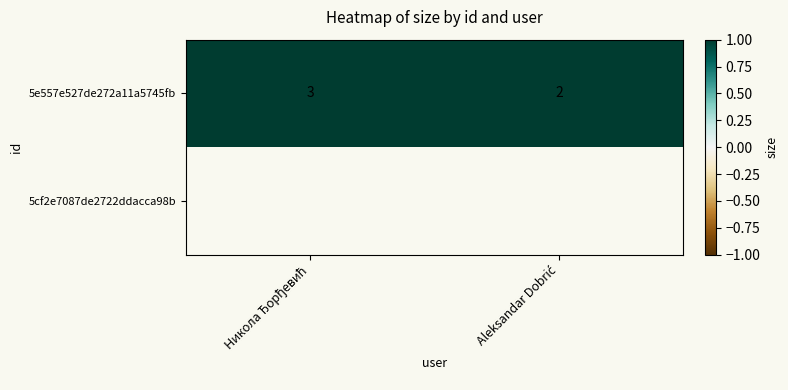

How many distinct data groups are displayed?

2